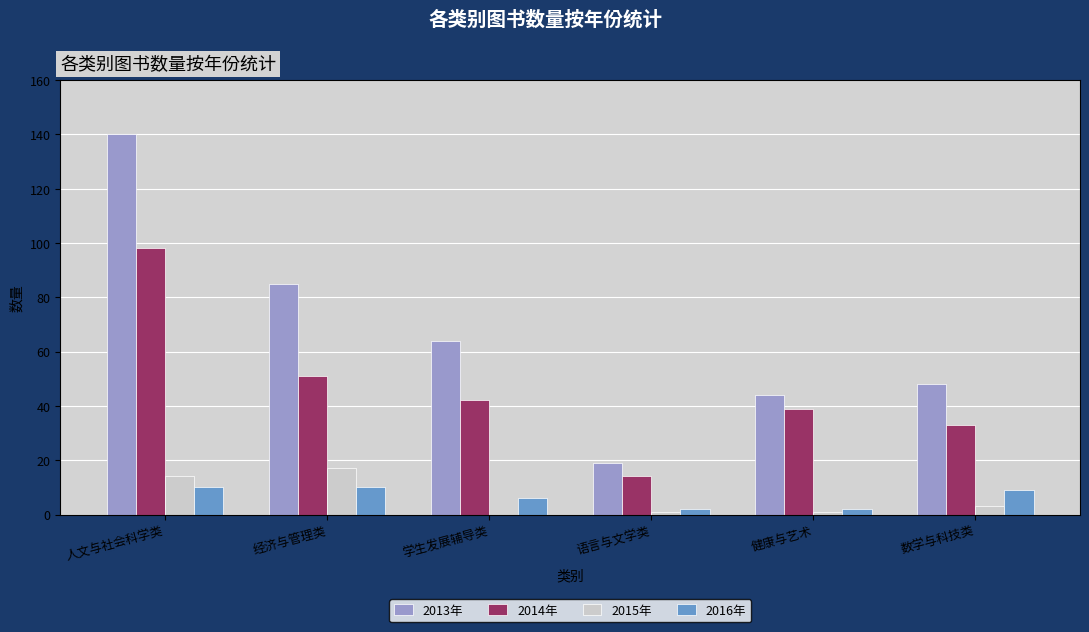

Count the number of data series in this chart.

4